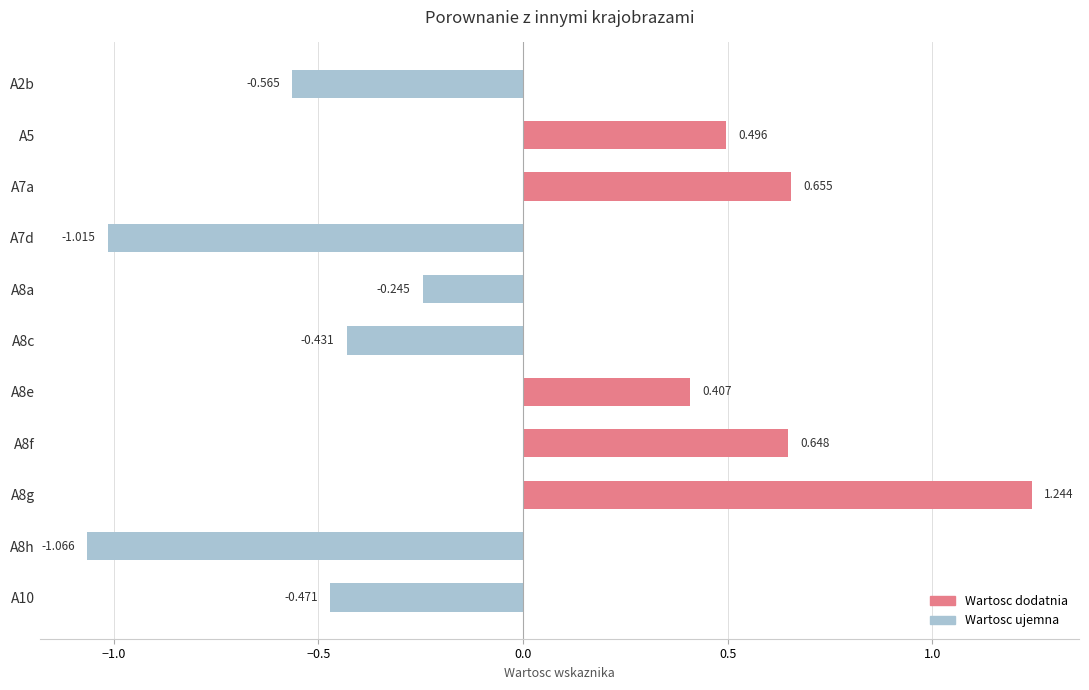

How many positive values are there?

5